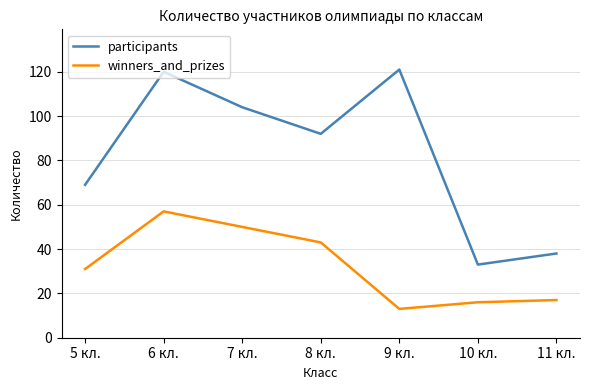

At which category is the sum across all series the highest?

6 кл.